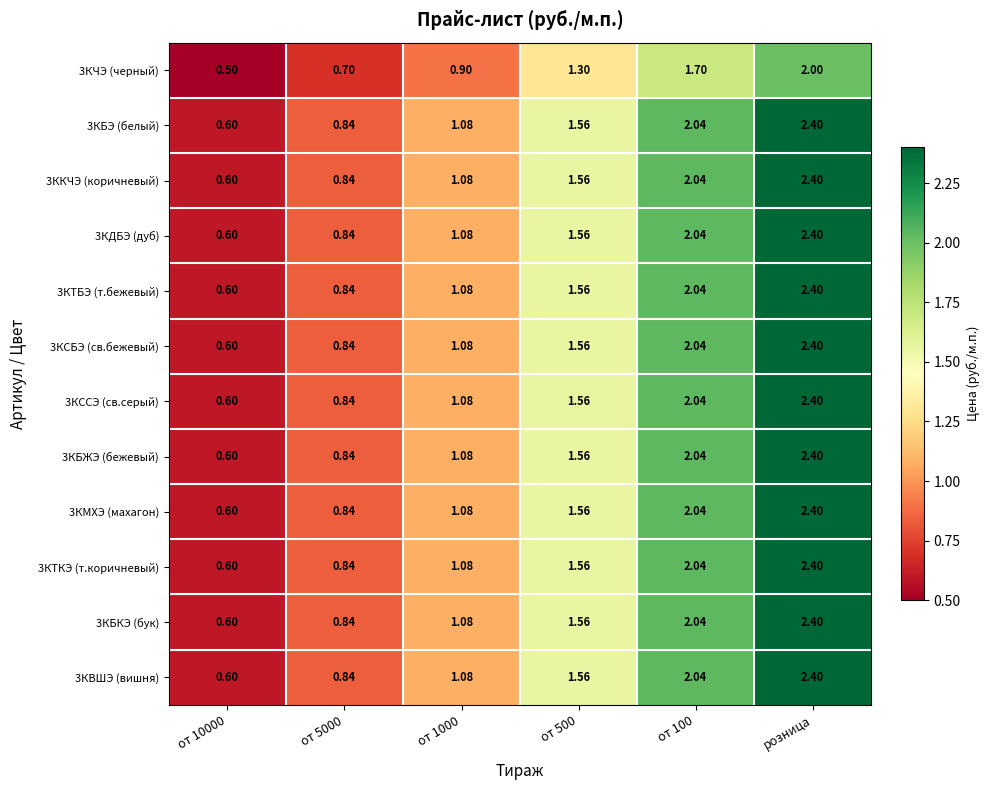

At which category is the sum across all series the highest?

розница